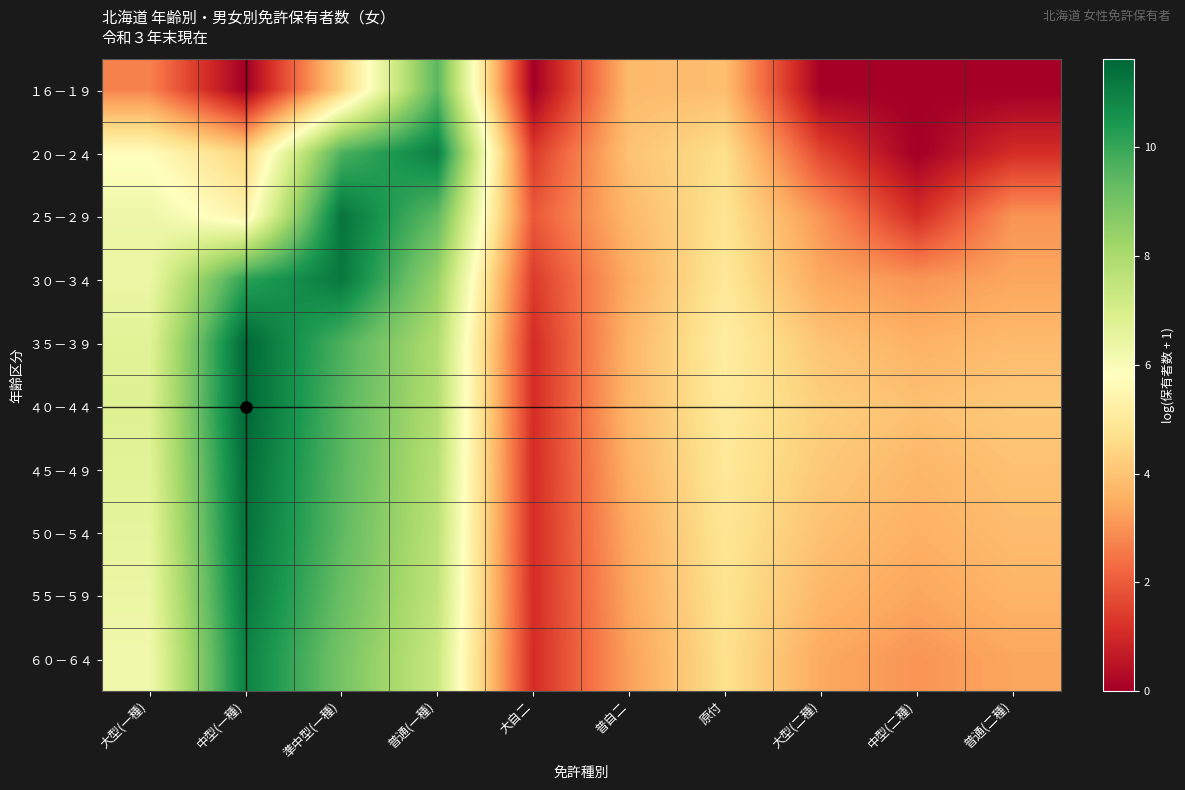

Reading left to right, what are all the values shown in this chart?

１６－１９: 大型(一種)=2.7	中型(一種)=0.0	準中型(一種)=4.3	普通(一種)=9.5	大自二=0.0	普自二=3.8	原付=3.9	大型(二種)=0.0	中型(二種)=0.0	普通(二種)=0.0
２０－２４: 大型(一種)=5.7	中型(一種)=4.4	準中型(一種)=9.7	普通(一種)=11.0	大自二=1.4	普自二=4.0	原付=4.7	大型(二種)=1.6	中型(二種)=0.0	普通(二種)=1.1
２５－２９: 大型(一種)=6.3	中型(一種)=5.4	準中型(一種)=11.3	普通(一種)=9.4	大自二=1.9	普自二=3.7	原付=4.8	大型(二種)=3.0	中型(二種)=1.1	普通(二種)=3.0
３０－３４: 大型(一種)=6.4	中型(一種)=10.2	準中型(一種)=11.2	普通(一種)=8.4	大自二=1.4	普自二=3.5	原付=4.9	大型(二種)=3.4	中型(二種)=3.0	普通(二種)=3.4
３５－３９: 大型(一種)=6.7	中型(一種)=11.6	準中型(一種)=9.7	普通(一種)=7.9	大自二=1.1	普自二=3.7	原付=5.2	大型(二種)=4.0	中型(二種)=3.6	普通(二種)=3.8
４０－４４: 大型(一種)=6.8	中型(一種)=11.6	準中型(一種)=9.5	普通(一種)=7.8	大自二=1.1	普自二=3.7	原付=5.0	大型(二種)=4.3	中型(二種)=3.9	普通(二種)=4.1
４５－４９: 大型(一種)=6.7	中型(一種)=11.5	準中型(一種)=9.5	普通(一種)=7.7	大自二=1.1	普自二=3.6	原付=4.9	大型(二種)=4.1	中型(二種)=3.7	普通(二種)=3.9
５０－５４: 大型(一種)=6.6	中型(一種)=11.4	準中型(一種)=9.4	普通(一種)=7.6	大自二=1.1	普自二=3.4	原付=4.9	大型(二種)=3.9	中型(二種)=3.6	普通(二種)=3.8
５５－５９: 大型(一種)=6.4	中型(一種)=11.2	準中型(一種)=9.2	普通(一種)=7.5	大自二=1.1	普自二=3.4	原付=4.8	大型(二種)=3.7	中型(二種)=3.4	普通(二種)=3.7
６０－６４: 大型(一種)=6.2	中型(一種)=11.0	準中型(一種)=9.0	普通(一種)=7.3	大自二=1.1	普自二=3.3	原付=4.7	大型(二種)=3.4	中型(二種)=3.0	普通(二種)=3.4